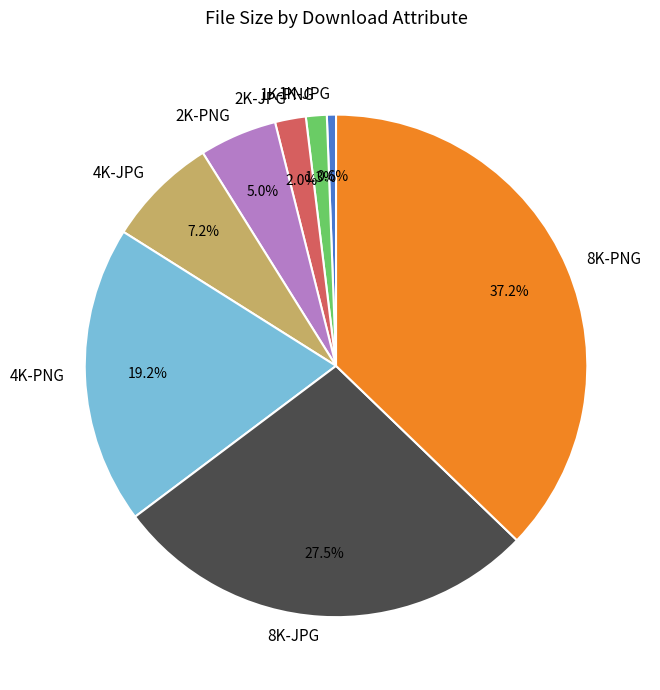

Combined, what portion of the pie is 8K-PNG and 2K-JPG?

39.2%